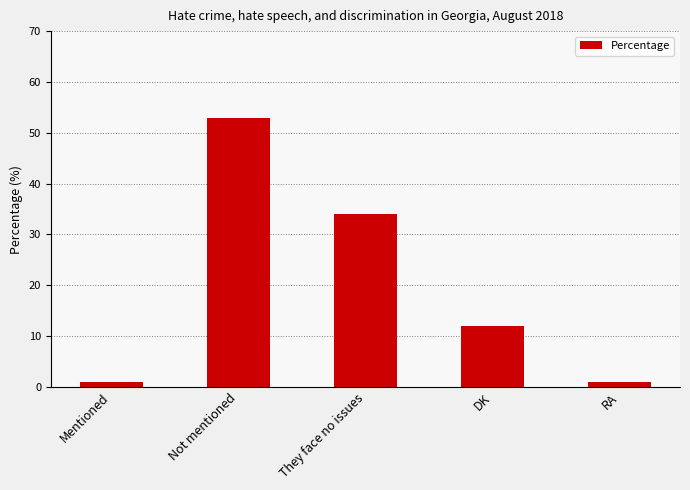

The value at Not mentioned is 31. True or false?

False